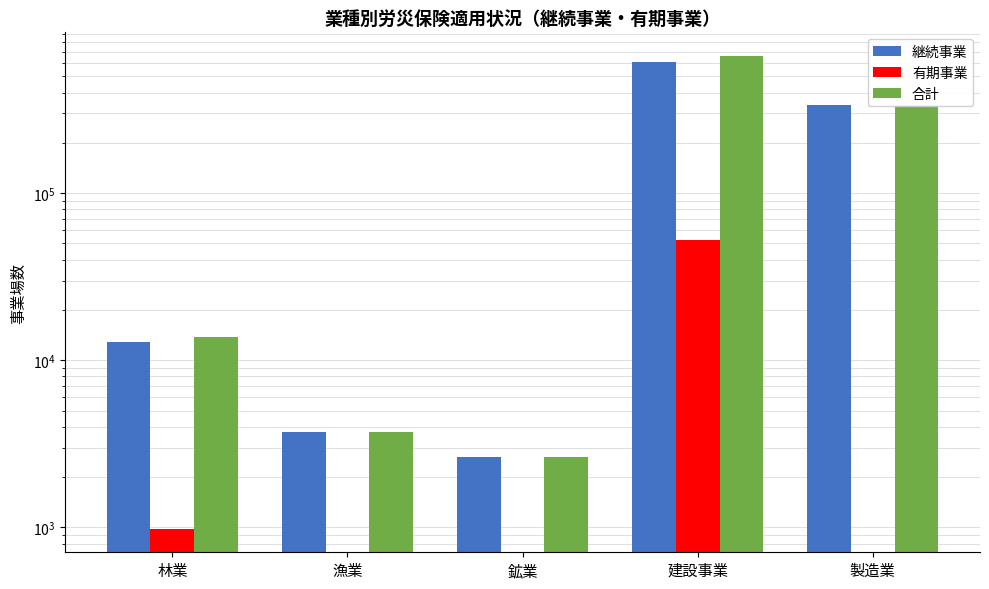

What position from the right is 漁業?

4